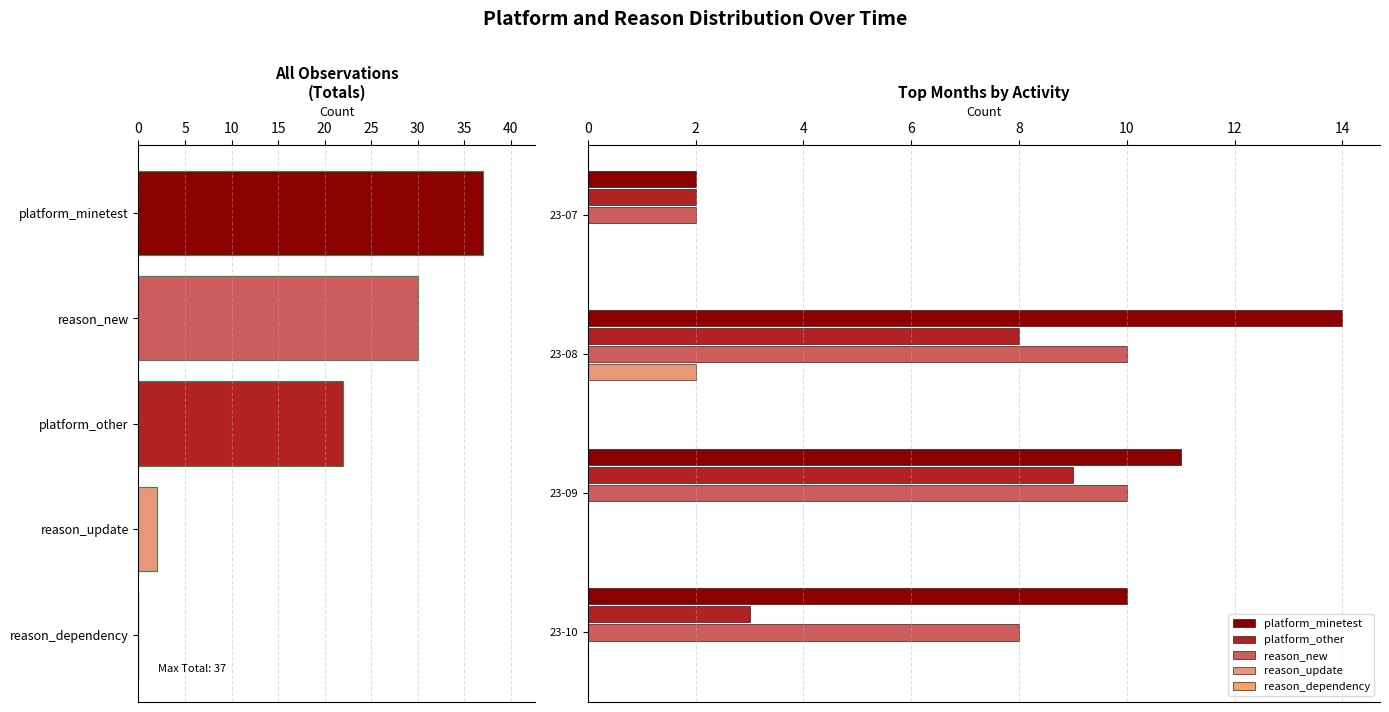

Which series has the widest spread of values?

platform_minetest